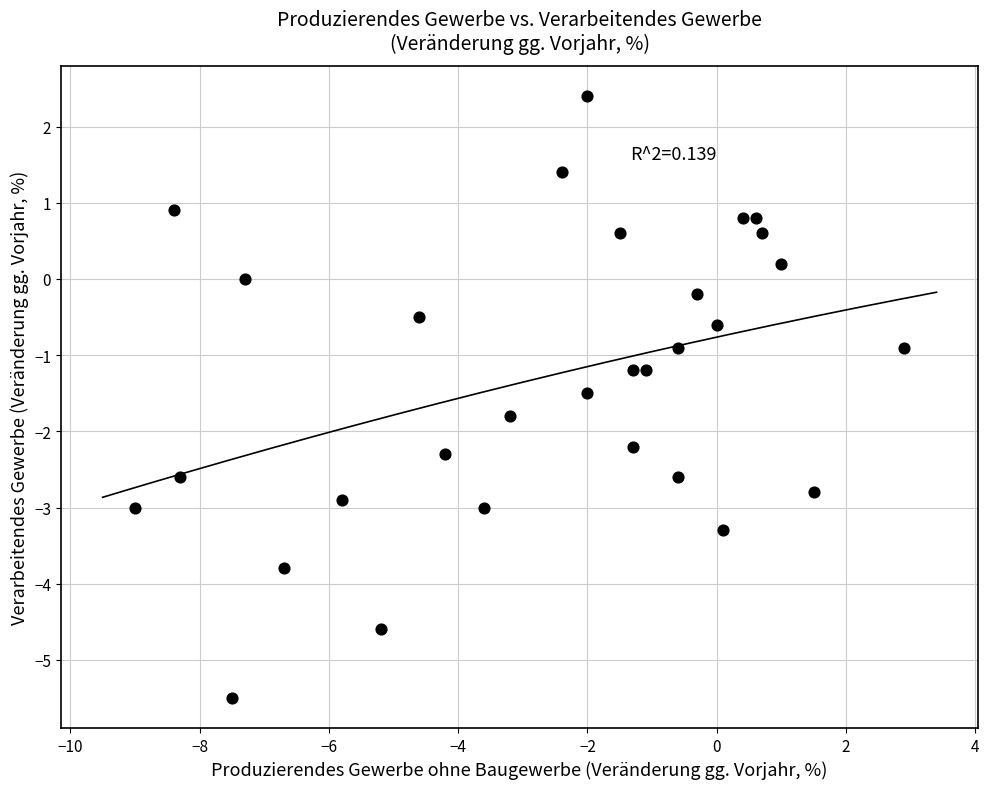

What is the range of Y values (max minus min)?

7.9